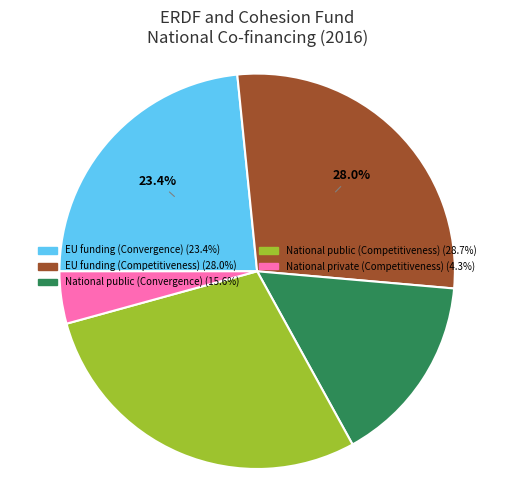

To the nearest percent, what is the average slice percentage?

20%